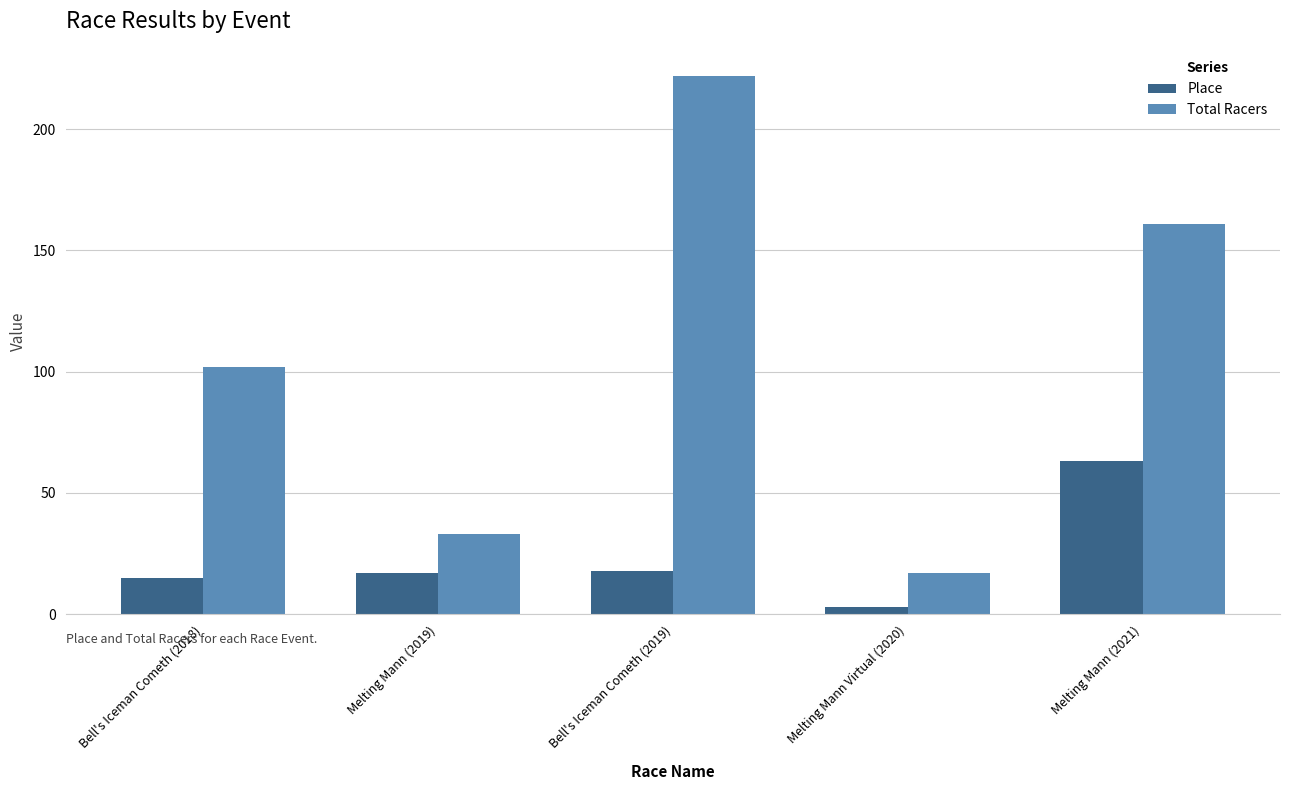

What is the difference between the maximum and second lowest values in the Place series?

48